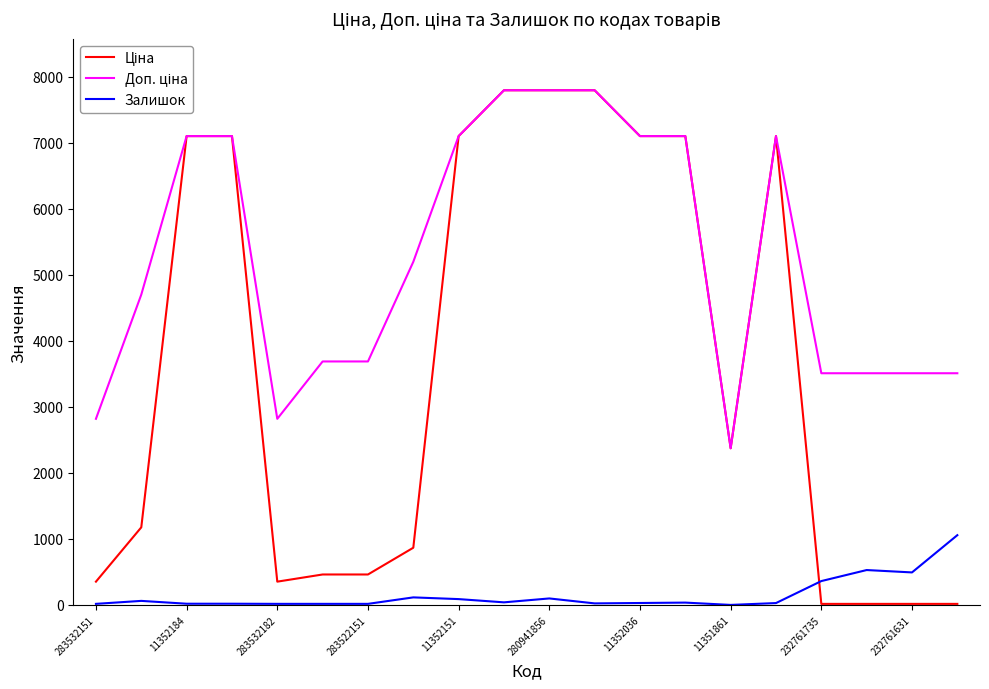

At how many categories does at least one series exceed 1826?

20